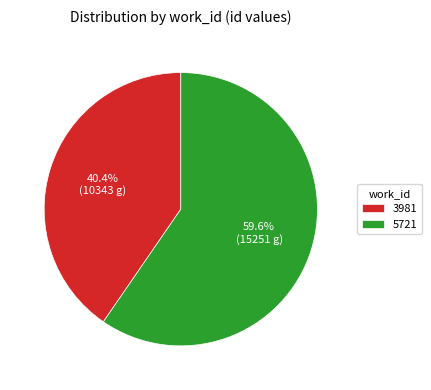

What is the smallest slice in the pie chart?

3981